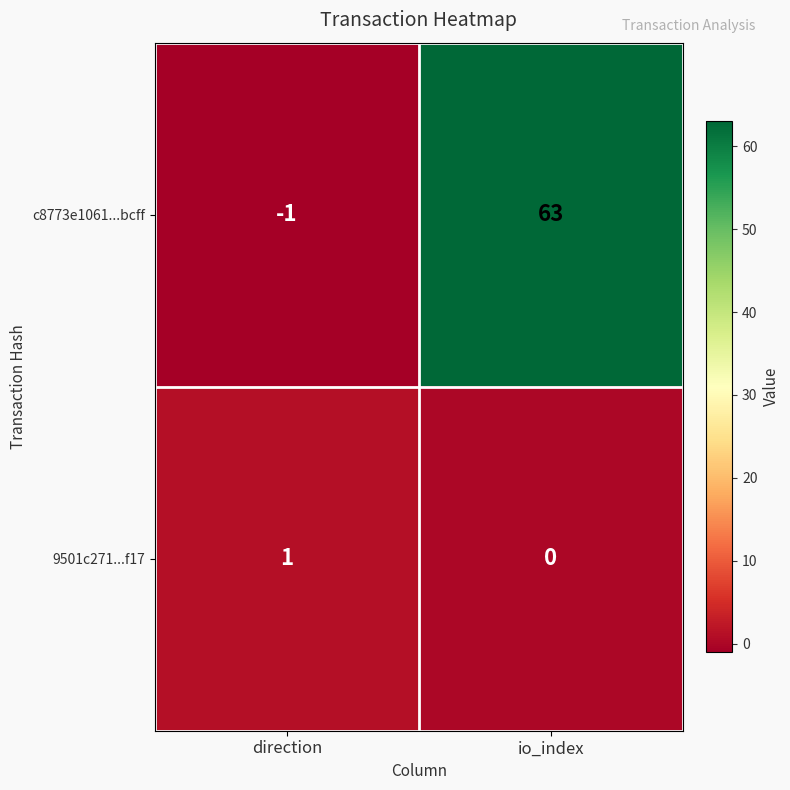

Rank the series by their maximum value, from highest to lowest.

c8773e1061...bcff, 9501c271...f17